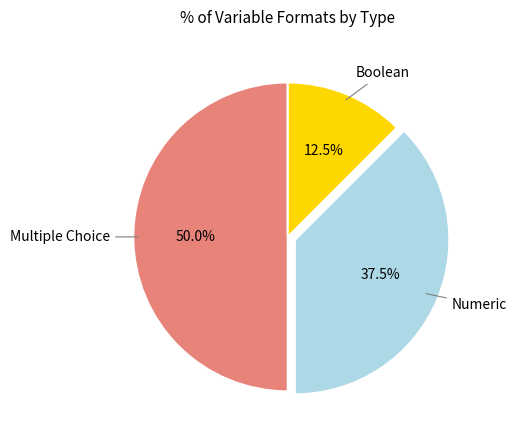

Which category has the biggest portion of the pie?

Multiple Choice